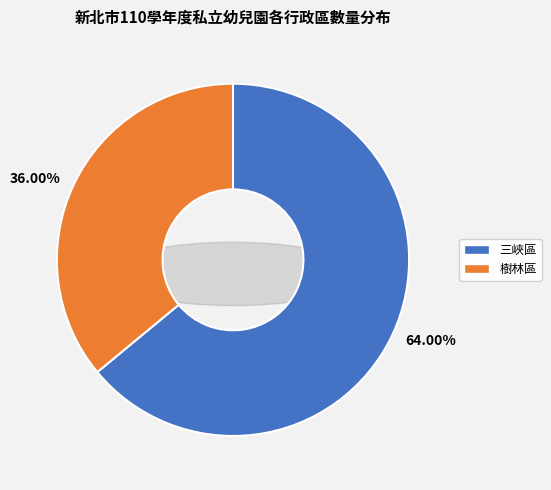

True or false: 三峽區 accounts for 71% of the total.

False